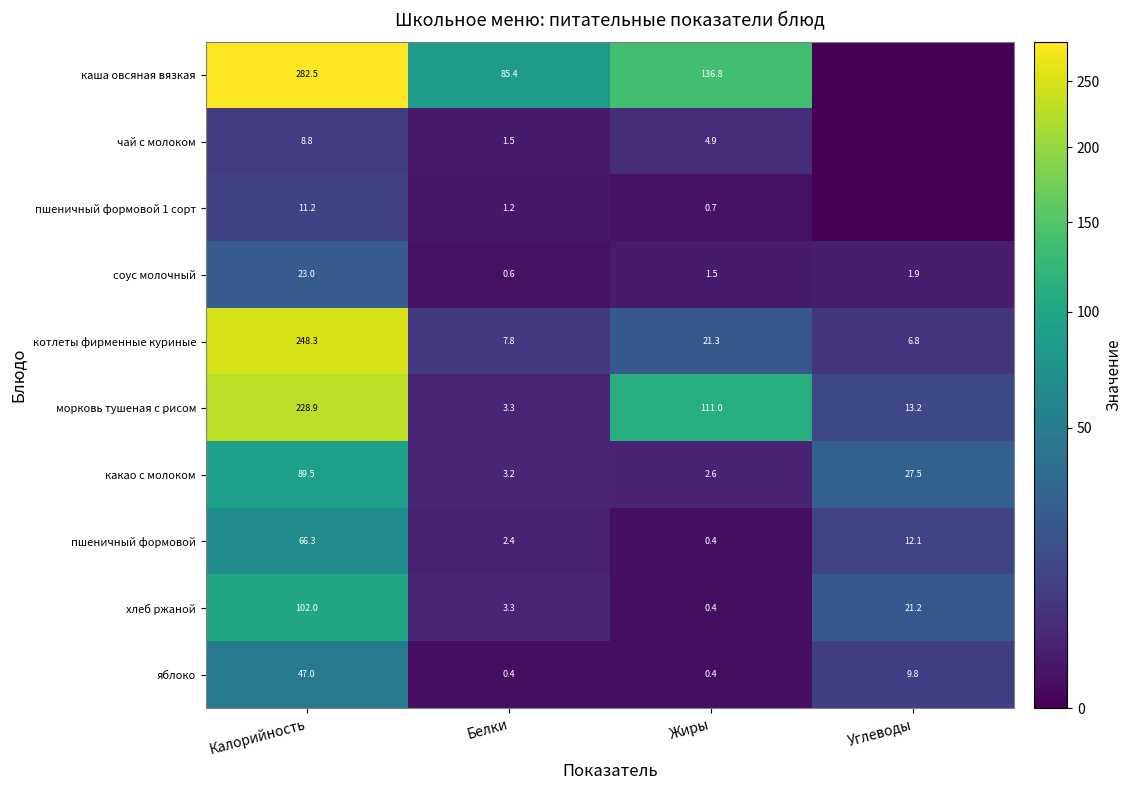

What is the lowest value of the яблоко series?

0.4